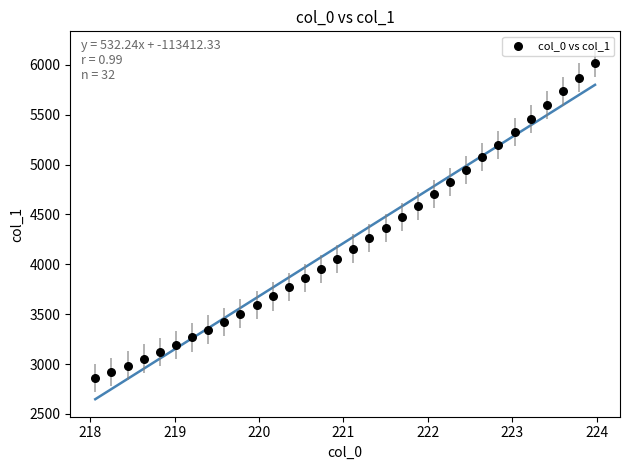

What is the range of Y values (max minus min)?

3158.6